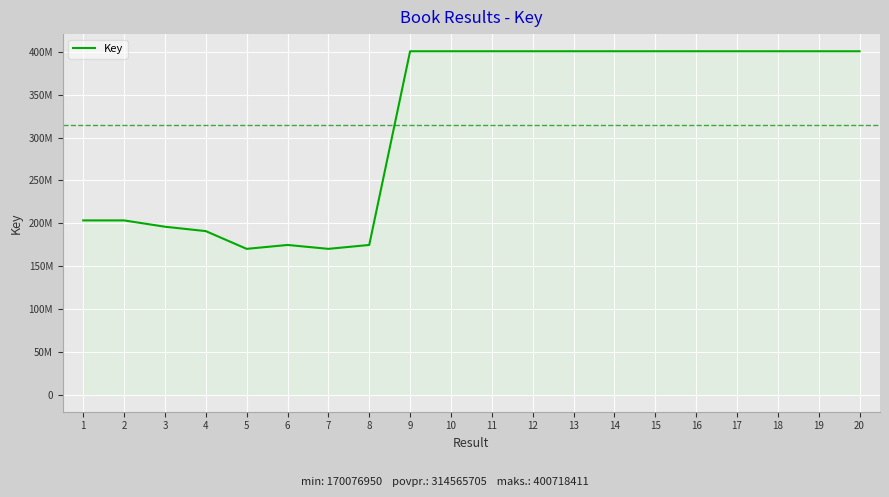

Does the chart display data point markers on the line(s)?

No